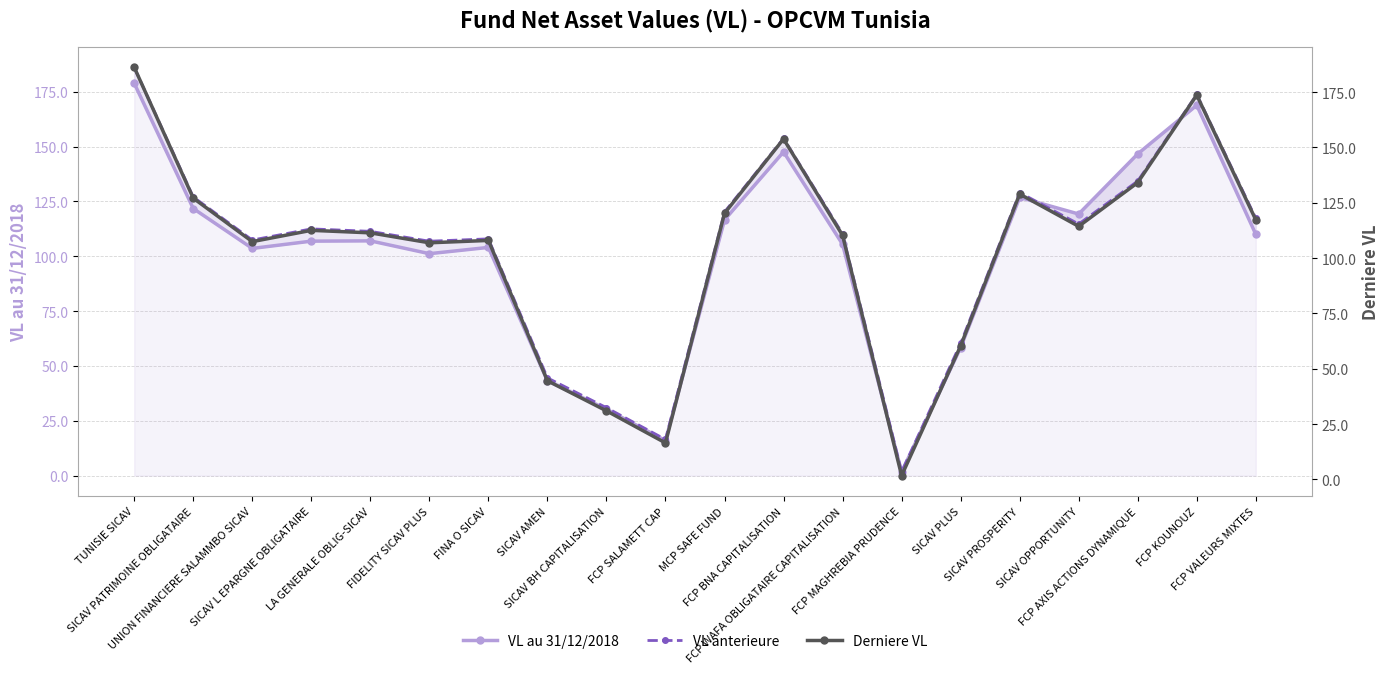

What are all the series names shown in the legend?

VL au 31/12/2018, VL anterieure, Derniere VL